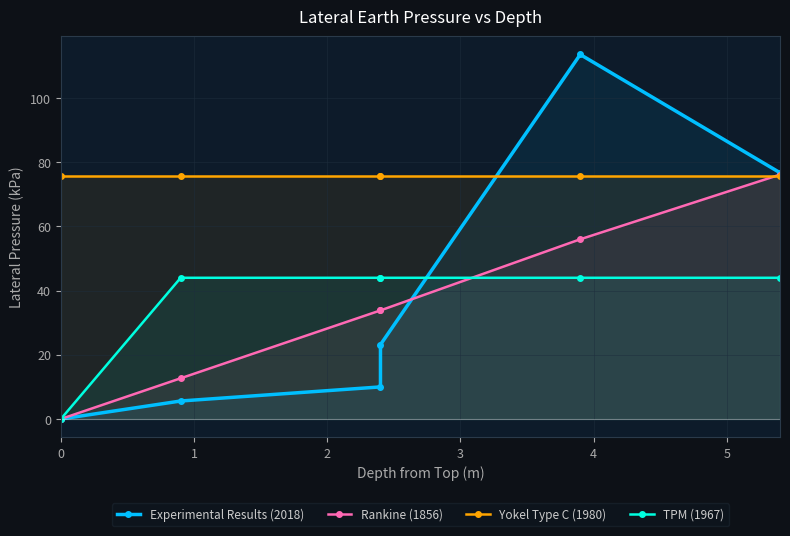

Does the chart display data point markers on the line(s)?

Yes